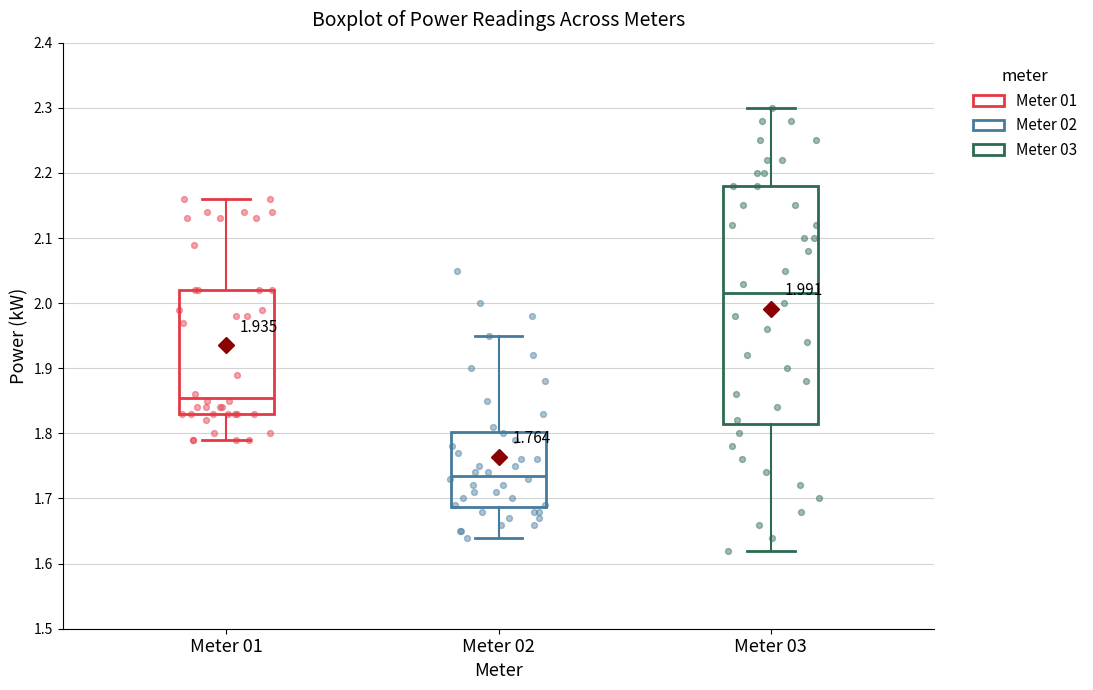

Which box's median line is the highest?

Meter 03